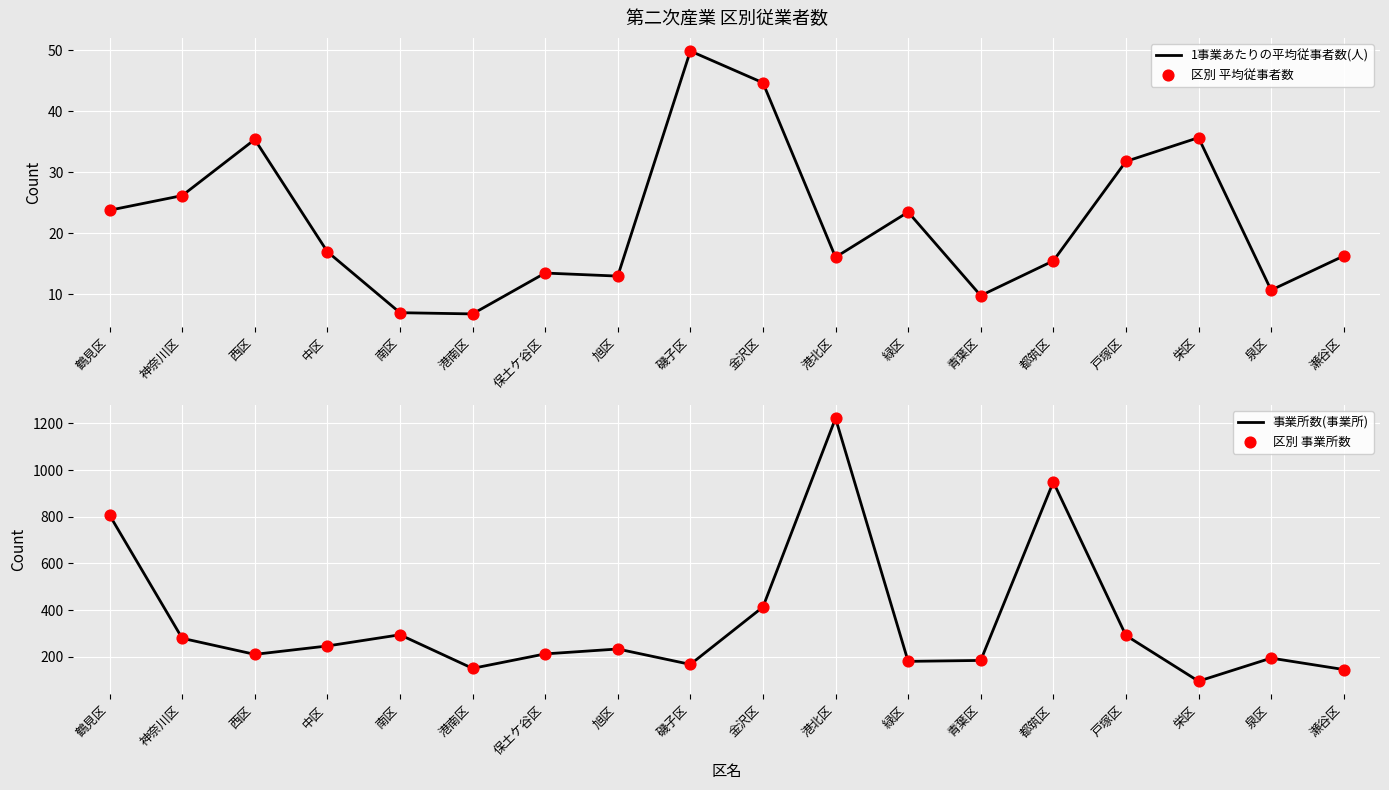

Which series contains the lowest Y value?

1事業あたりの平均従事者数(人)